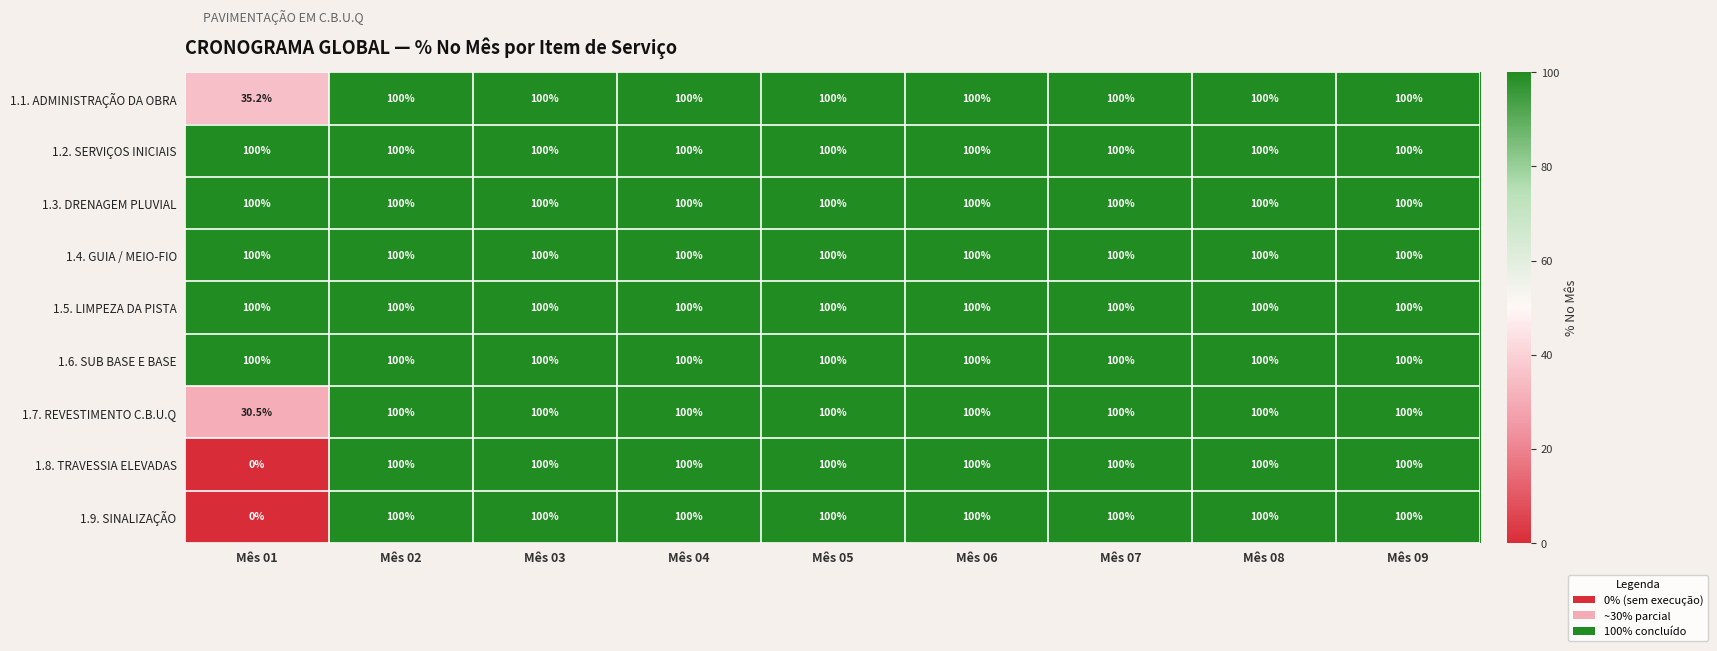

At which label is 1.9. SINALIZAÇÃO closest to 50?

Mês 01